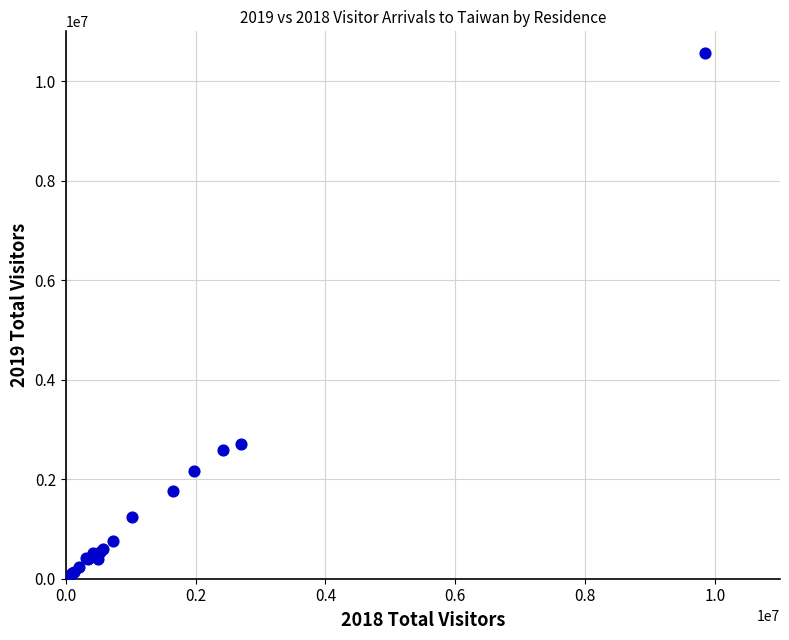

What Y value in the scatter plot is closest to 5281491?

2714065